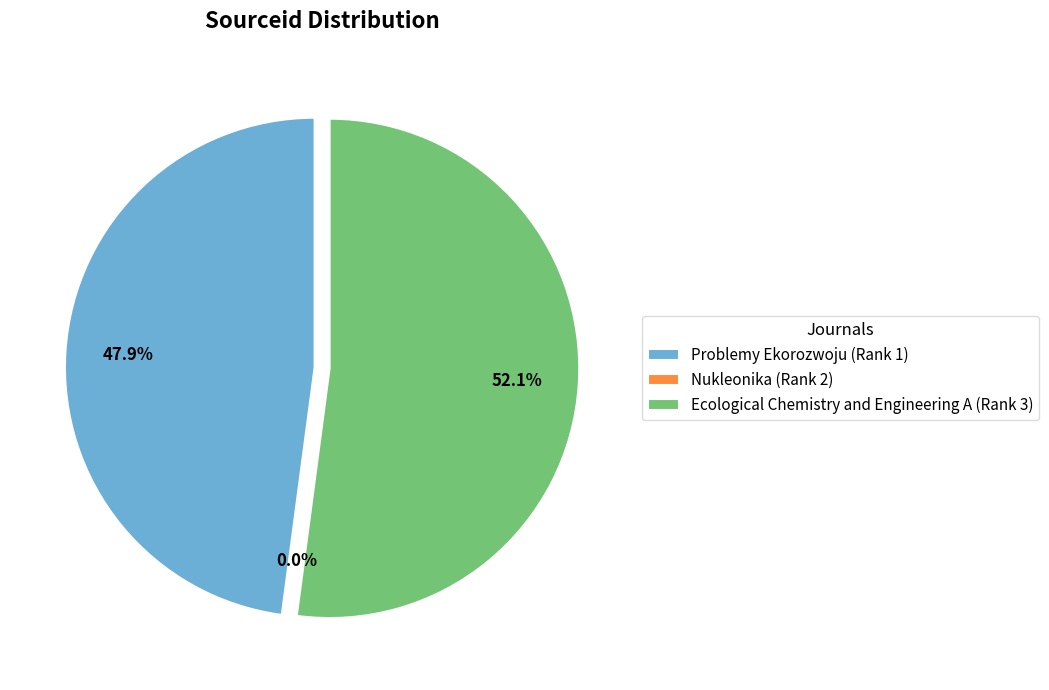

To the nearest percent, what is the difference between the largest and smallest slice percentages?

52%